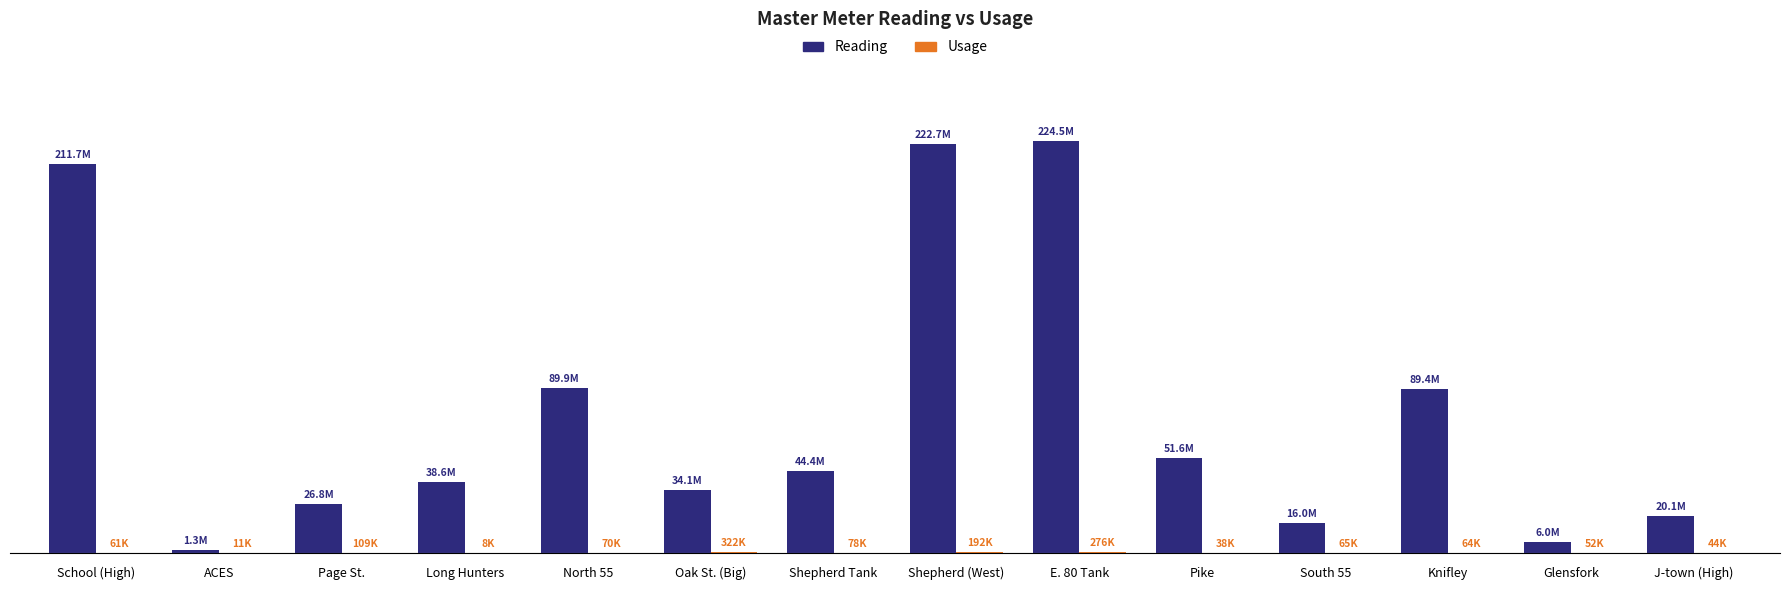

What is the difference between the highest and lowest values at ACES?

1272000